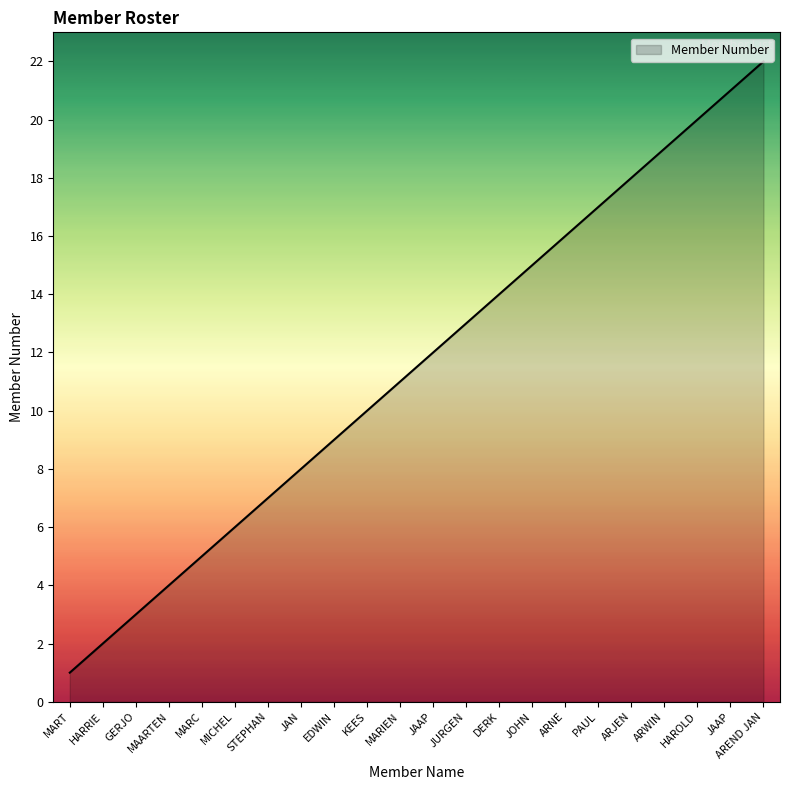

Reading right to left, what are all the values shown in this chart?

22	21	20	19	18	17	16	15	14	13	12	11	10	9	8	7	6	5	4	3	2	1